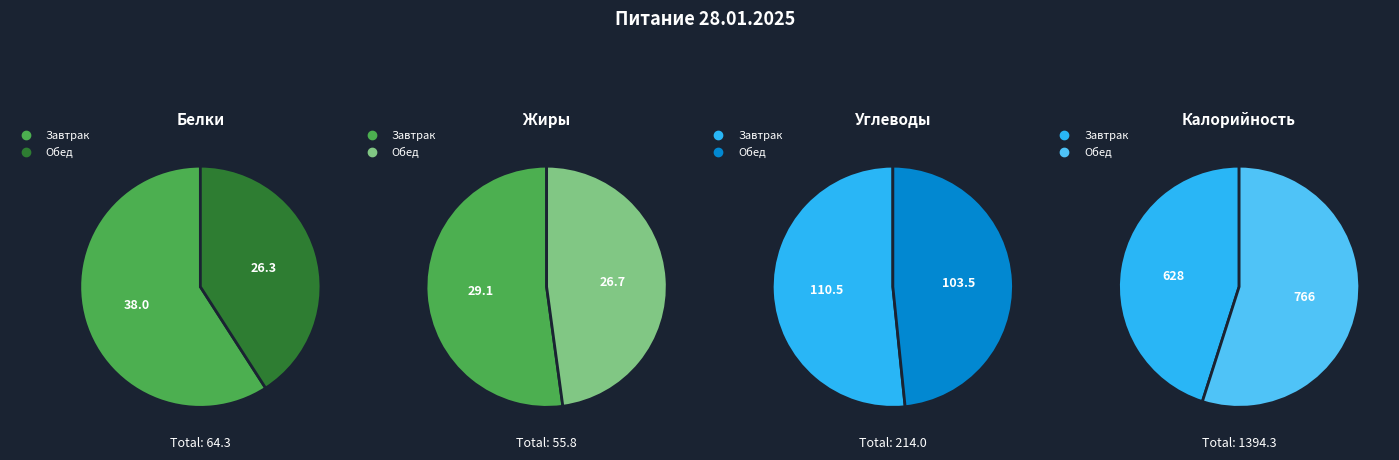

To the nearest percent, what is the difference between the Завтрак and Обед slice percentages?

4%